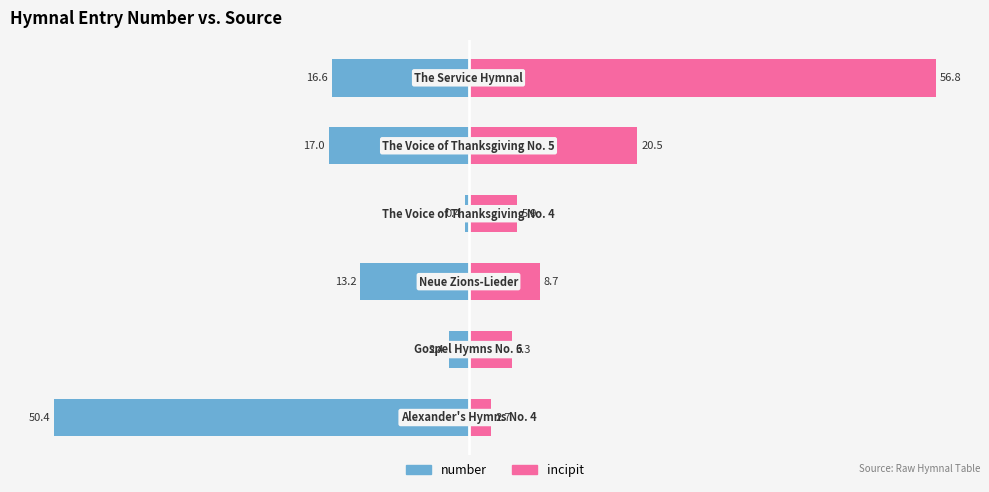

What is the value of the incipit bar at the 2nd from the left?

5.3